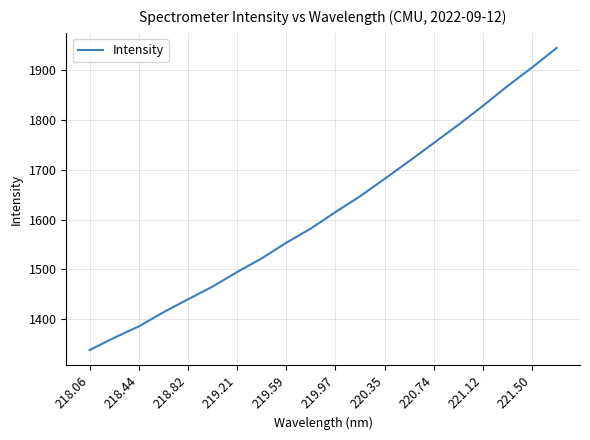

What is the difference between the maximum and minimum values?

606.4